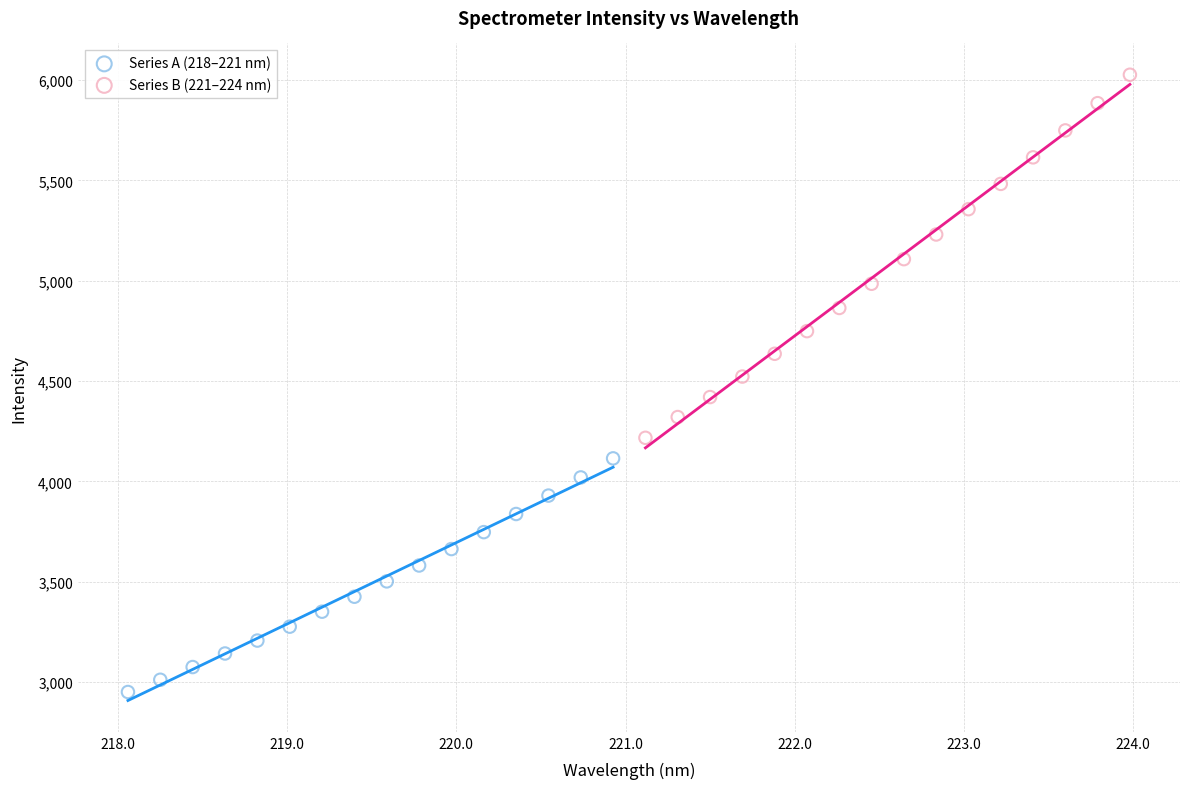

What are all the series names shown in the legend?

Series A (218–221 nm), Series B (221–224 nm)